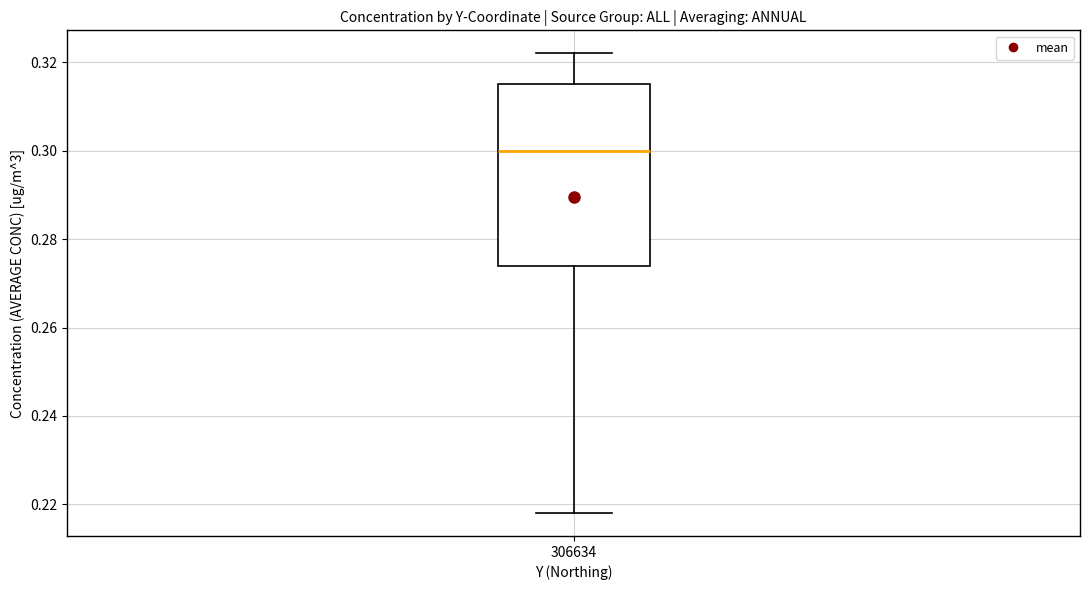

Transcribe this box plot: give where the median line is, the range the box spans, and where the two whiskers end, as read against the y-axis. The values are not printed on the chart, so give them approximately, as read against the axis.

median 0.300, box 0.274 to 0.316, whiskers 0.218 to 0.322